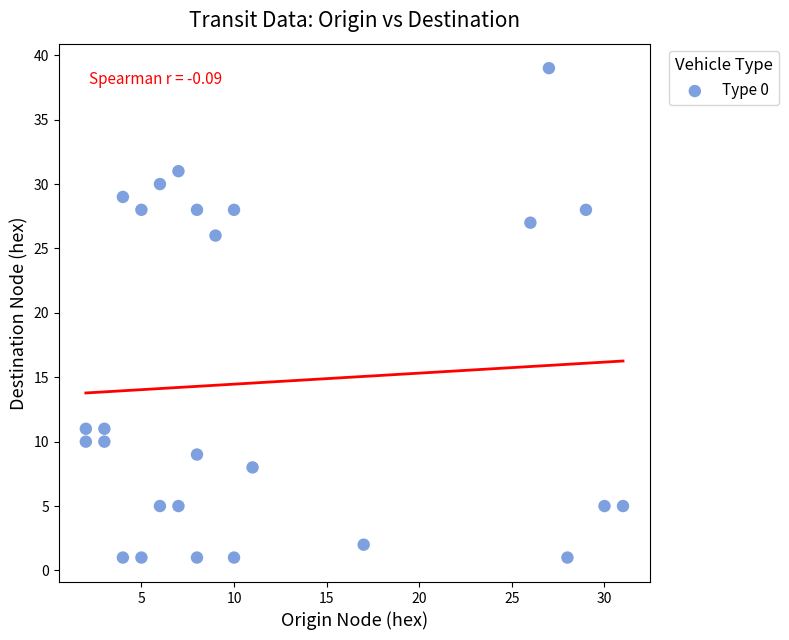

What is the range of Y values (max minus min)?

38